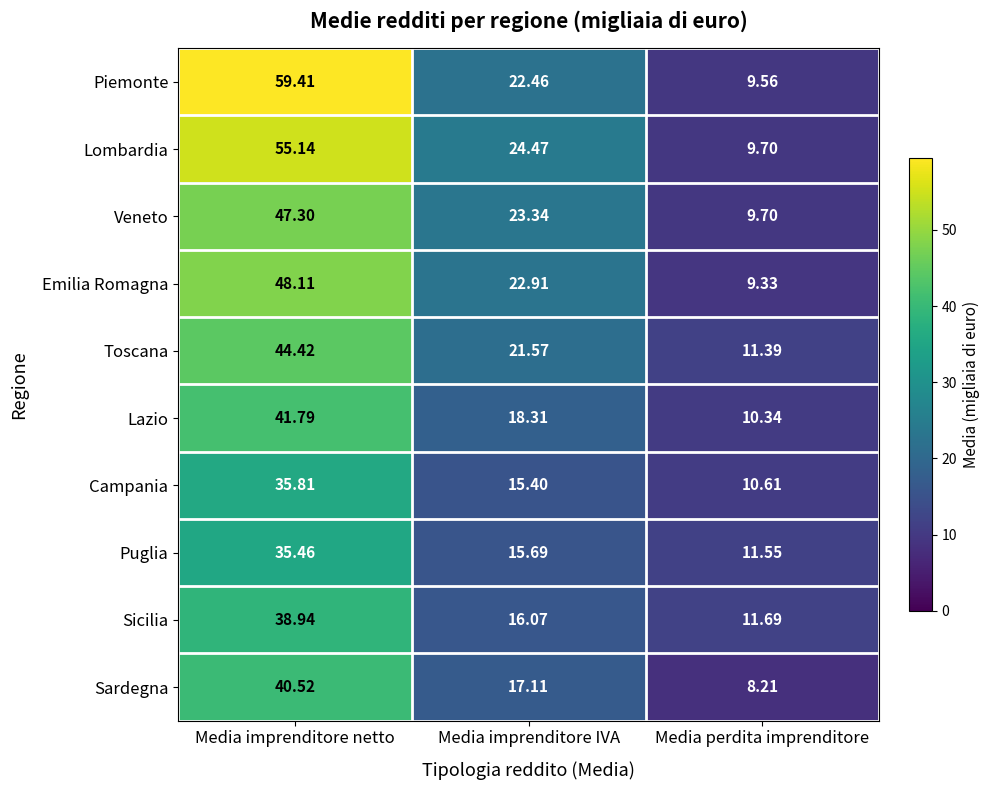

At which category does the chart reach its minimum across all series?

Media perdita imprenditore